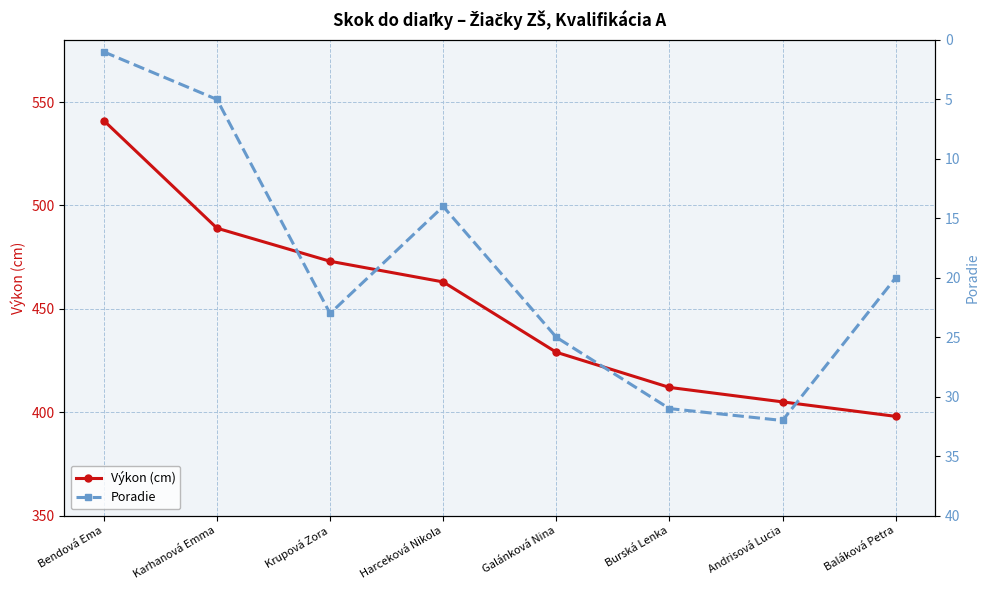

What is the difference between the second highest and minimum values in the Poradie series?

30